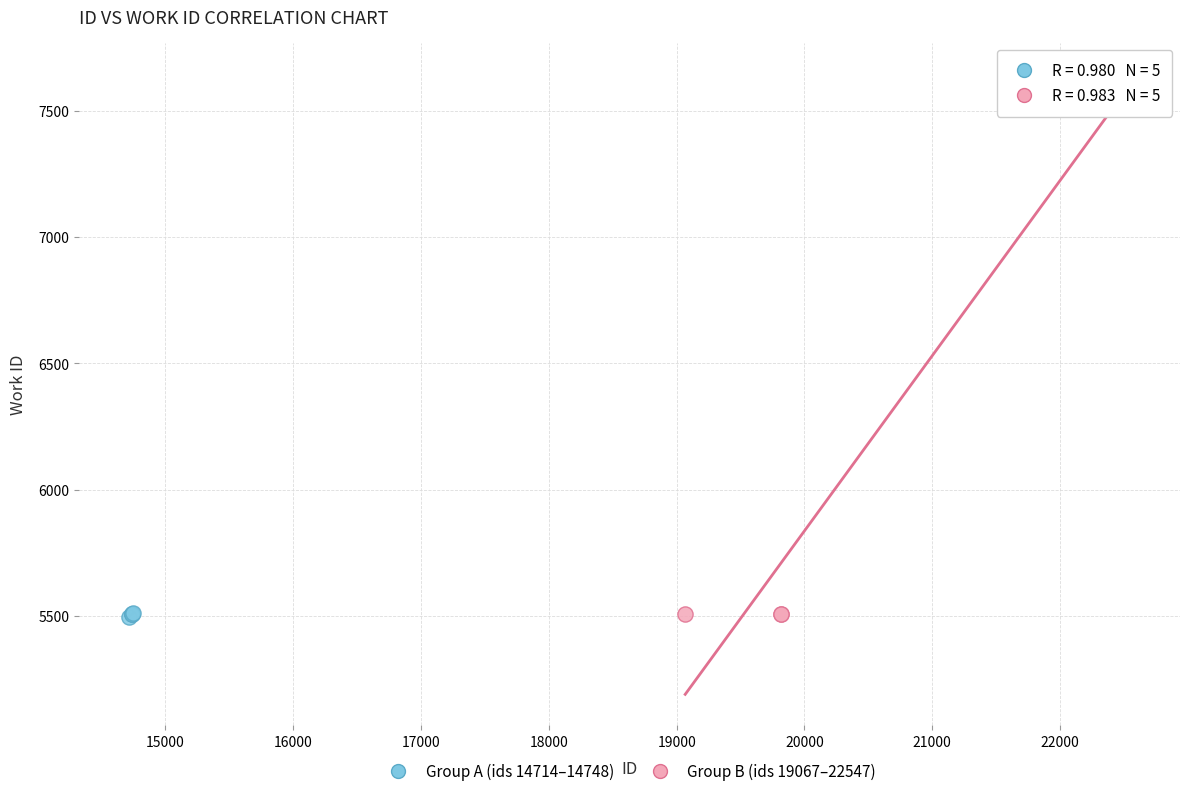

Which series contains the highest Y value?

Group B (ids 19067–22547)